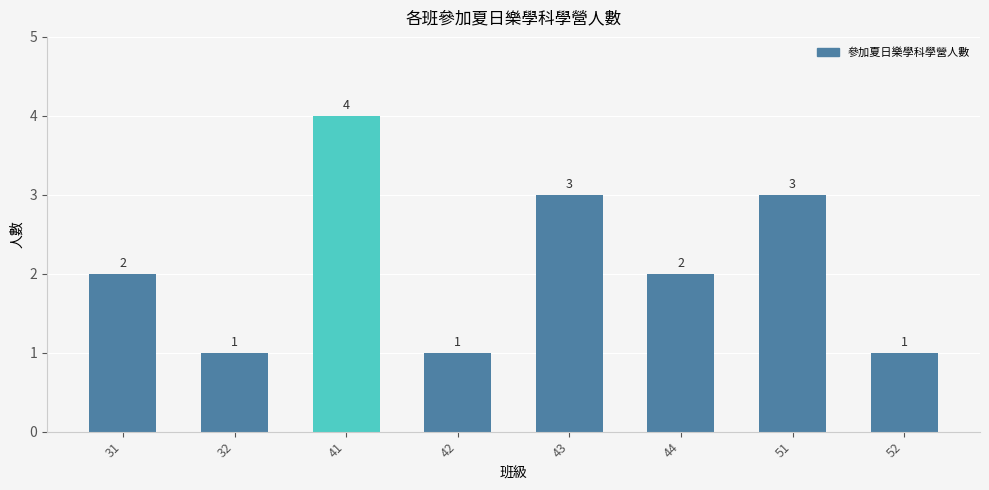

How many categories are shown in the chart?

8